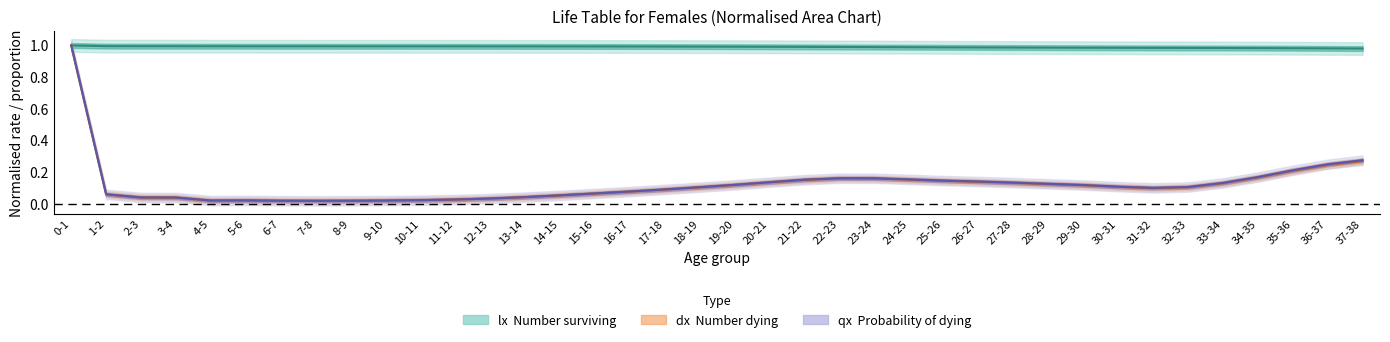

At which category is the sum across all series the highest?

0-1